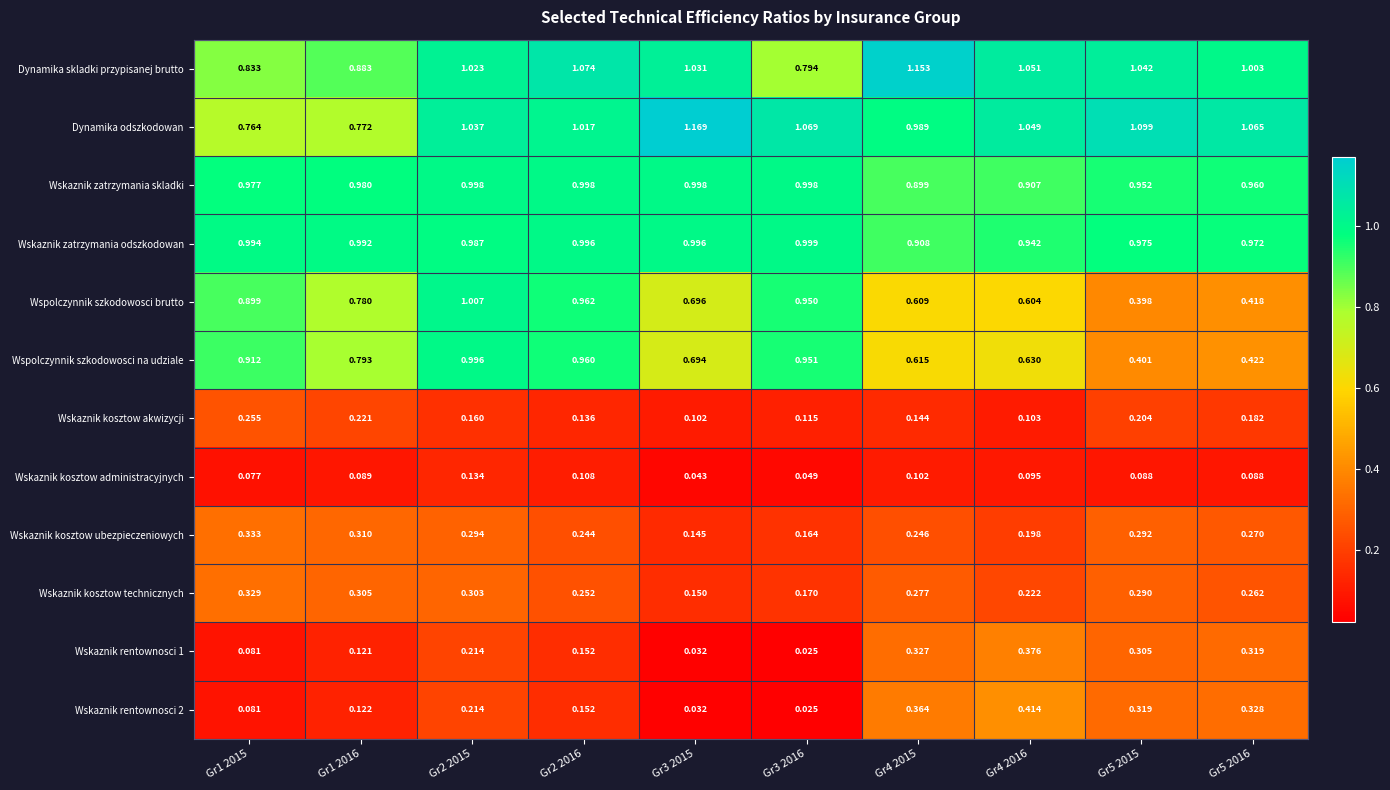

Is the value of Wskaznik kosztow ubezpieczeniowych at Gr4 2016 greater than the value of Wskaznik kosztow administracyjnych at Gr3 2015?

Yes